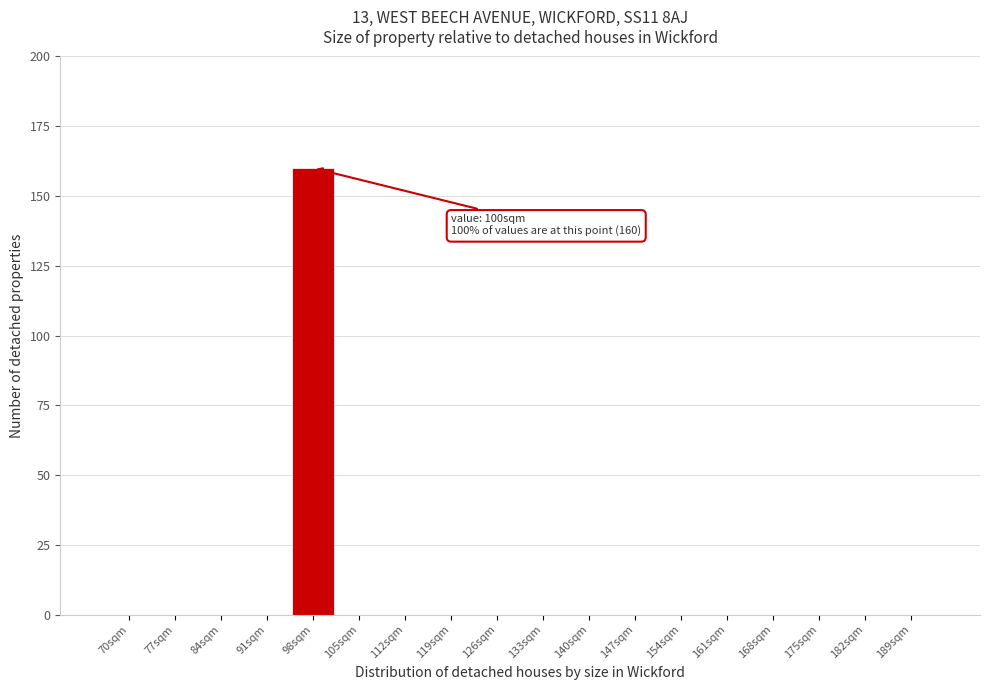

Reading left to right, what are all the values shown in this chart?

70sqm=0	77sqm=0	84sqm=0	91sqm=0	98sqm=160	105sqm=0	112sqm=0	119sqm=0	126sqm=0	133sqm=0	140sqm=0	147sqm=0	154sqm=0	161sqm=0	168sqm=0	175sqm=0	182sqm=0	189sqm=0